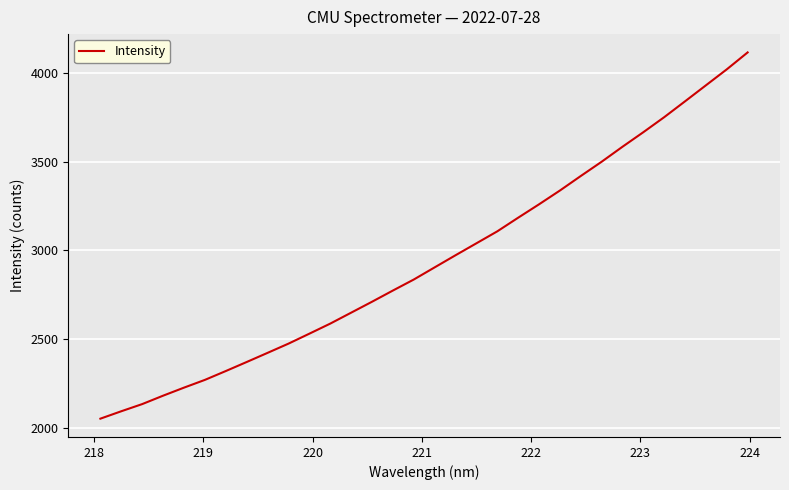

What is the greatest value displayed?

4114.7